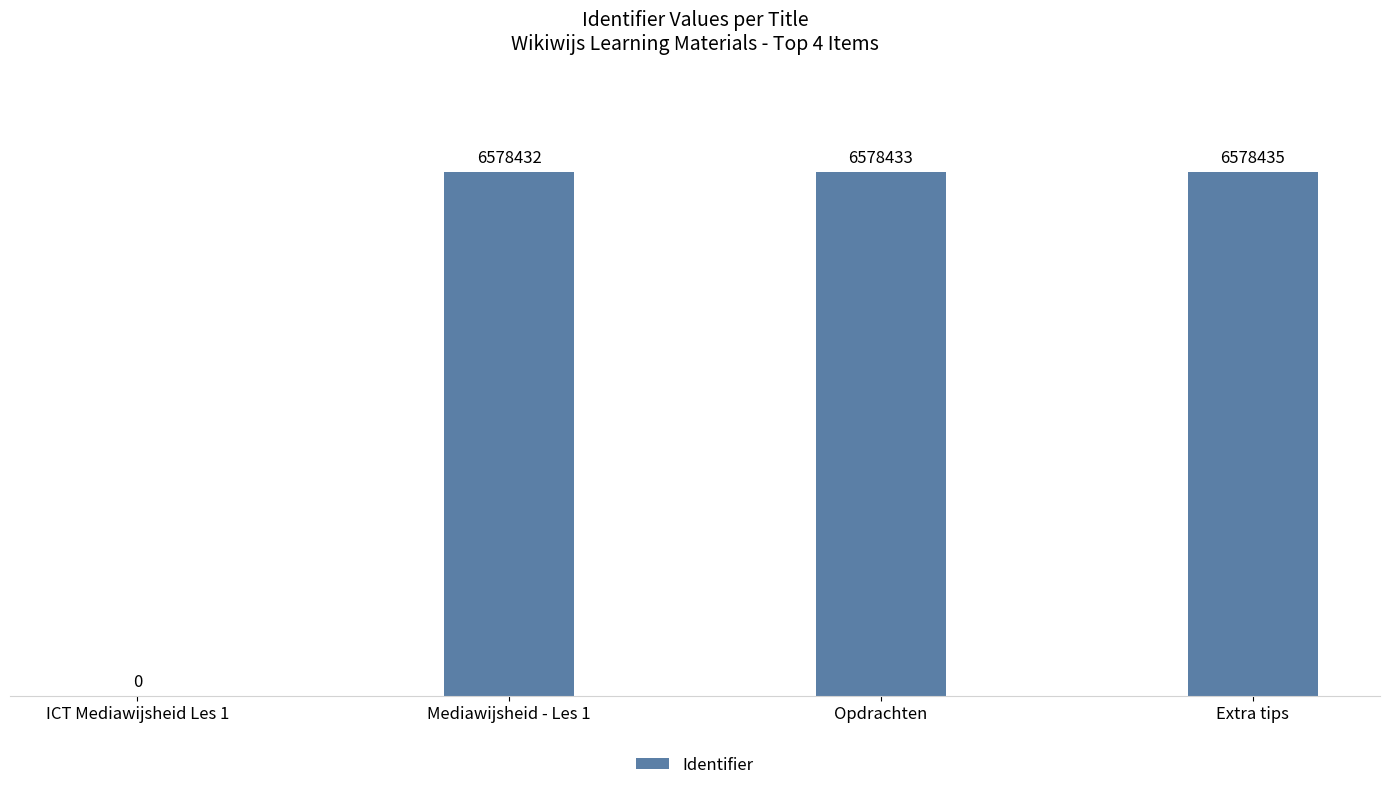

Which has a higher value, Mediawijsheid - Les 1 or Extra tips?

Extra tips